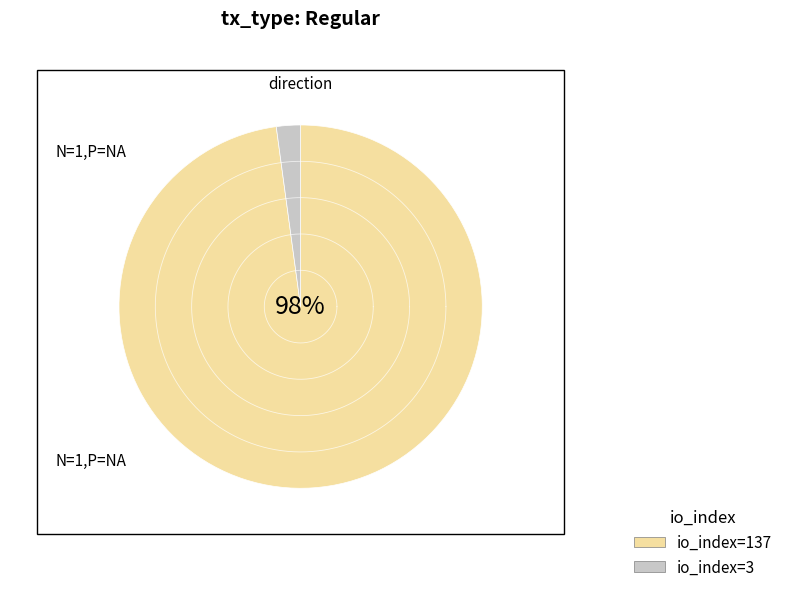

Is it true that direction=1 (io_index=3) is 2% of the pie?

True